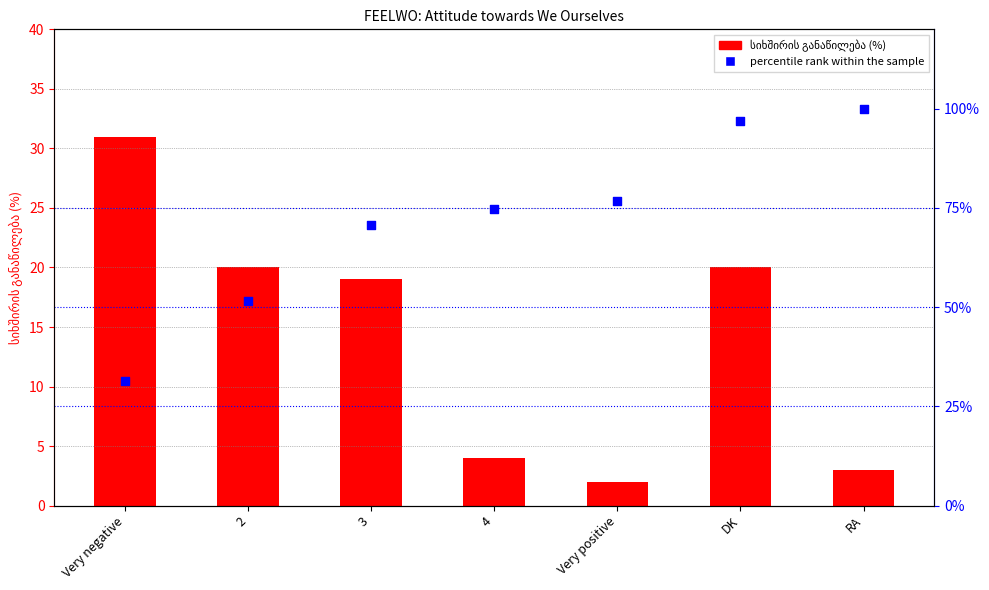

What is the total value across all series at RA?

103.0